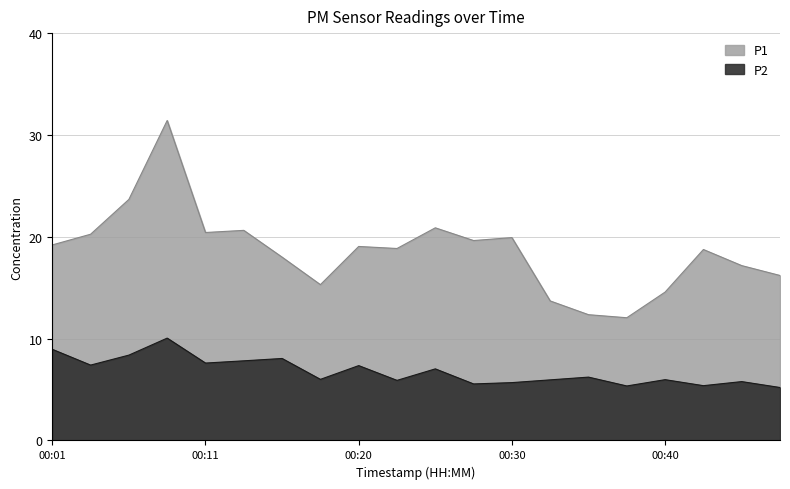

Reading left to right, list all the values displayed in this chart.

P1: 00:01=19.2	00:03=20.2	00:06=23.7	00:08=31.4	00:11=20.4	00:13=20.6	00:16=18.0	00:18=15.3	00:20=19.1	00:23=18.9	00:25=20.9	00:28=19.6	00:30=19.9	00:33=13.7	00:35=12.3	00:38=12.1	00:40=14.6	00:43=18.8	00:45=17.2	00:48=16.2
P2: 00:01=8.9	00:03=7.4	00:06=8.4	00:08=10.1	00:11=7.6	00:13=7.8	00:16=8.1	00:18=6.0	00:20=7.3	00:23=5.9	00:25=7.0	00:28=5.5	00:30=5.7	00:33=6.0	00:35=6.2	00:38=5.3	00:40=6.0	00:43=5.4	00:45=5.8	00:48=5.2